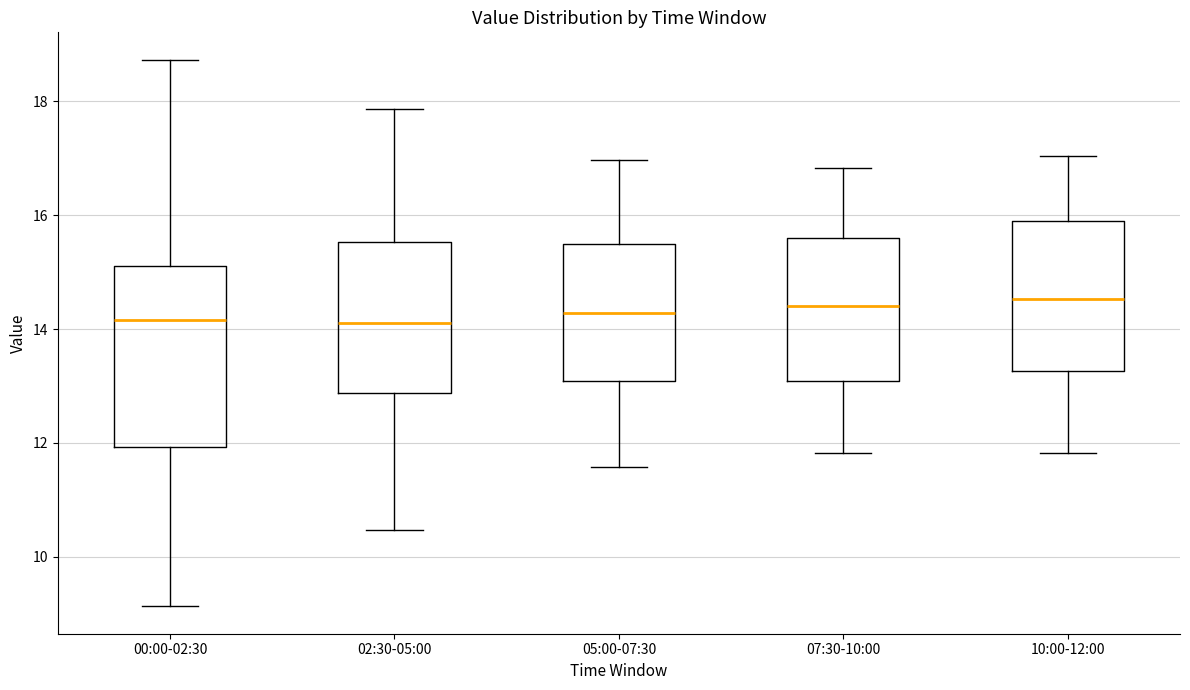

Reading left to right, transcribe this box plot: for each box, give where its median line is, the range the box spans, and where its two whiskers end, as read against the y-axis. The values are not printed on the chart, so give them approximately, as read against the axis.

00:00-02:30: median 14.2, box 12.0 to 15.2, whiskers 9.2 to 18.8
02:30-05:00: median 14.2, box 12.8 to 15.6, whiskers 10.4 to 17.8
05:00-07:30: median 14.2, box 13.0 to 15.4, whiskers 11.6 to 17.0
07:30-10:00: median 14.4, box 13.0 to 15.6, whiskers 11.8 to 16.8
10:00-12:00: median 14.6, box 13.2 to 16.0, whiskers 11.8 to 17.0